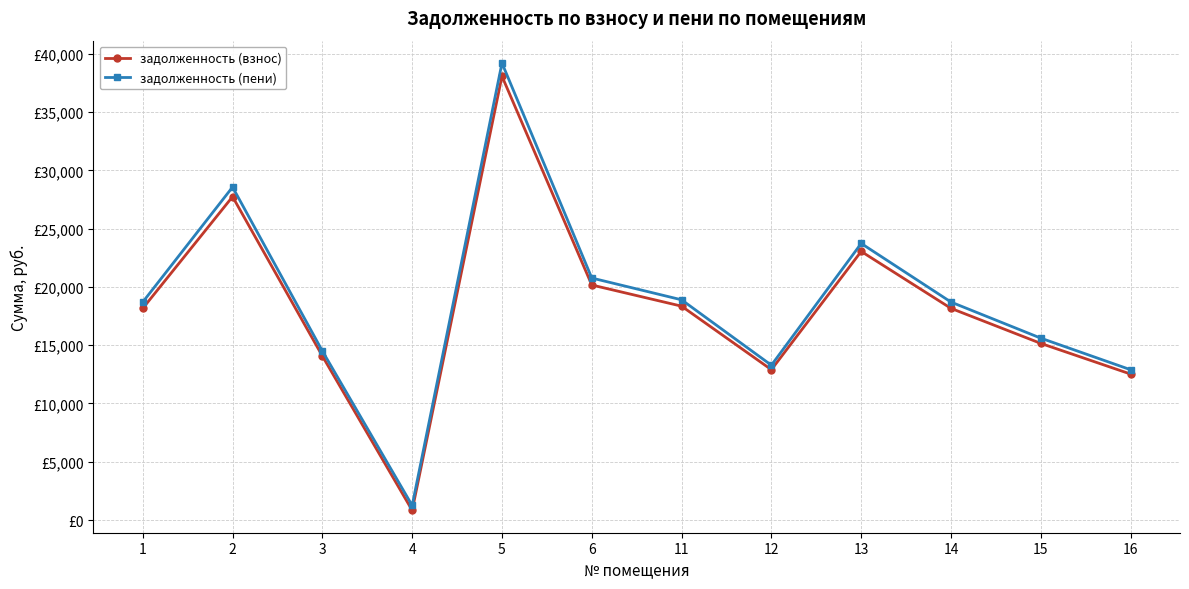

Does the chart display data point markers on the line(s)?

Yes